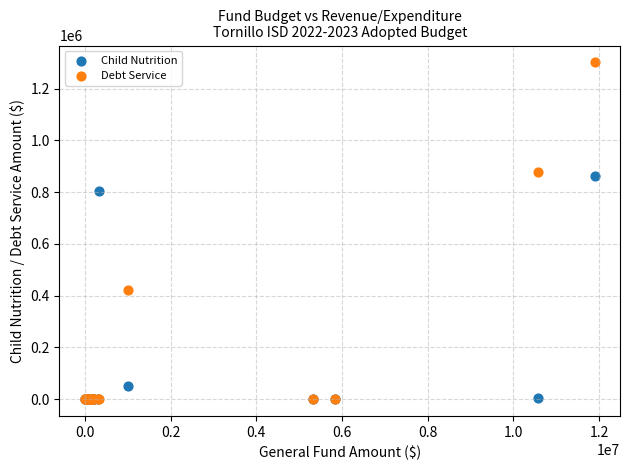

In the Debt Service series, what Y value is closest to 650515?

422191